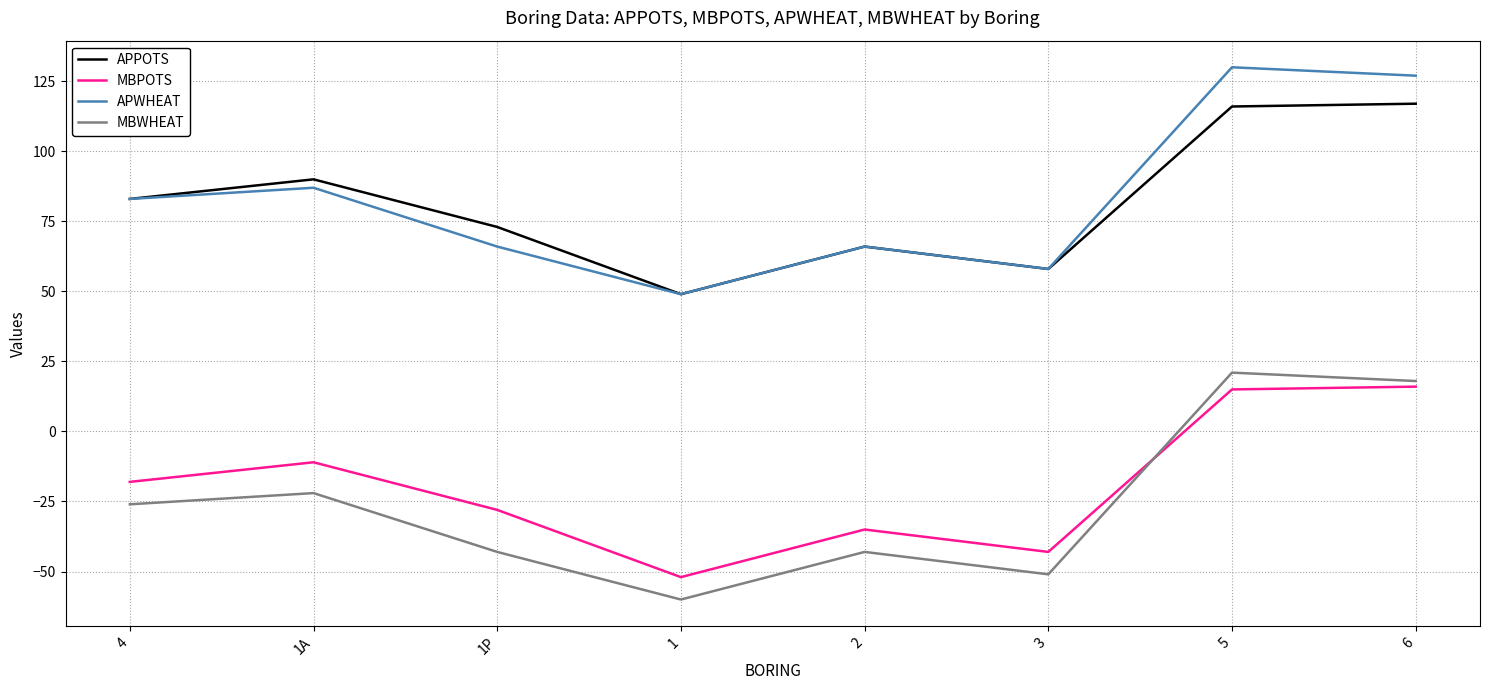

What value does the MBWHEAT series have at 3, to the nearest 10?

-50